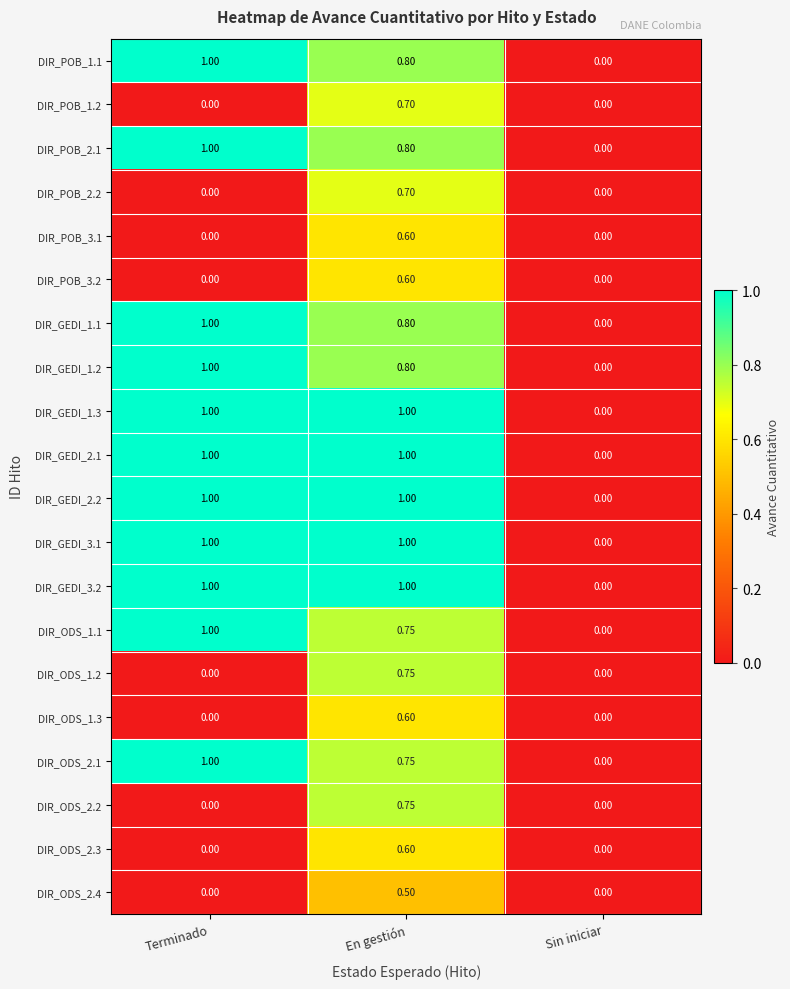

How many values in DIR_ODS_2.1 are above zero?

2